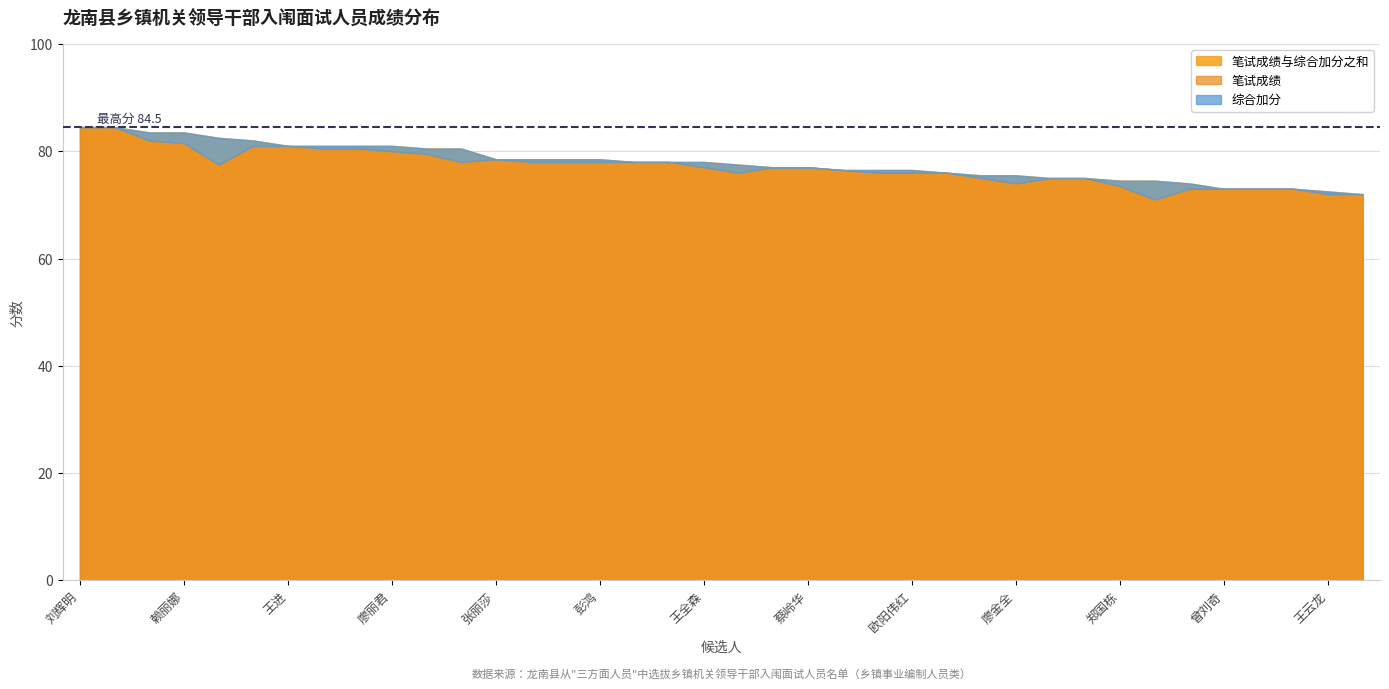

What is the difference between the maximum and minimum values in the 综合加分 series?

5.0